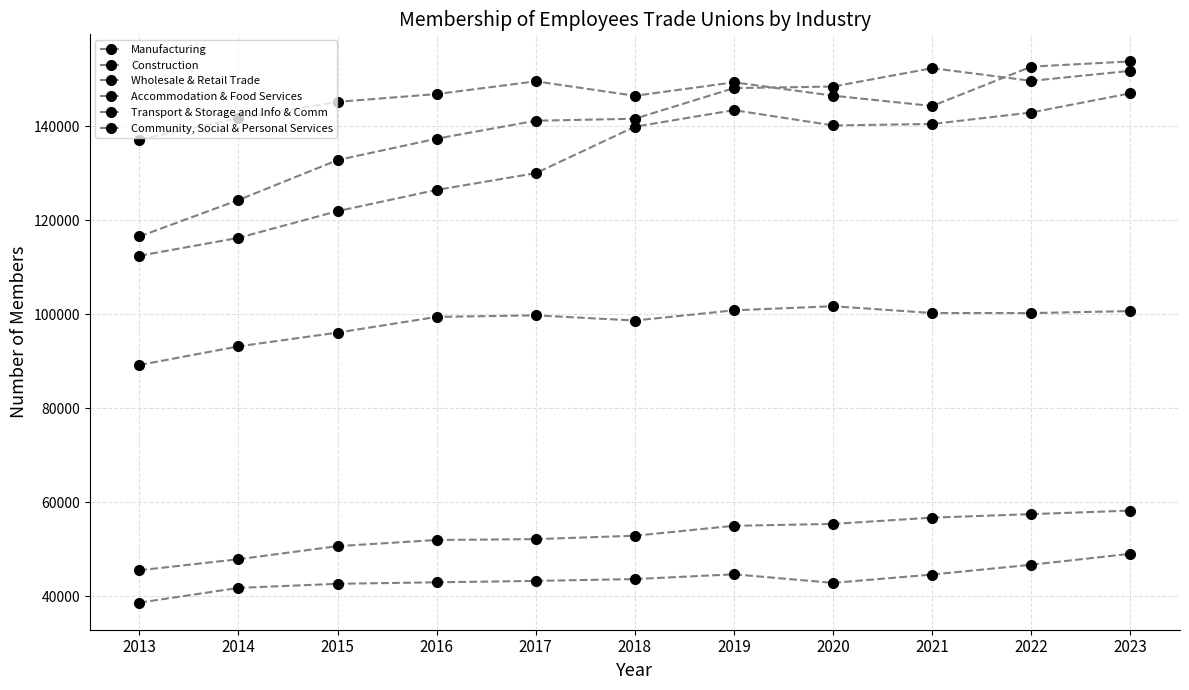

What is the minimum value shown in the chart?

38619